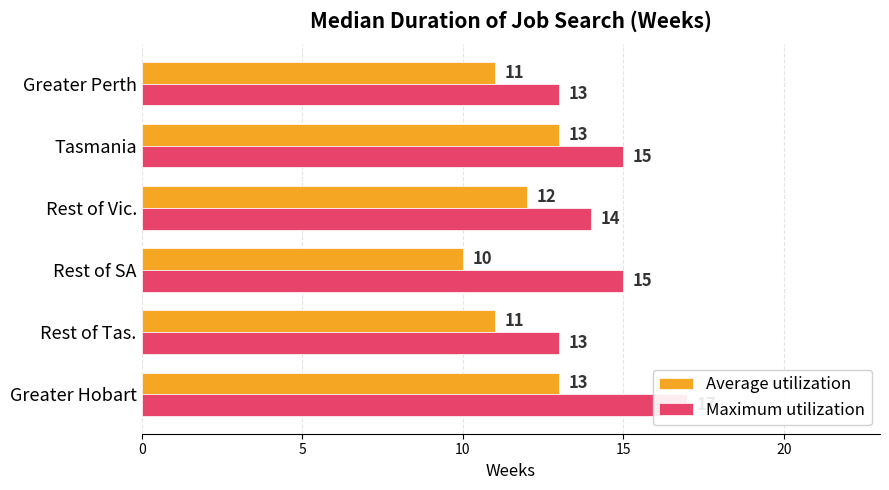

At how many categories does at least one series exceed 11?

6